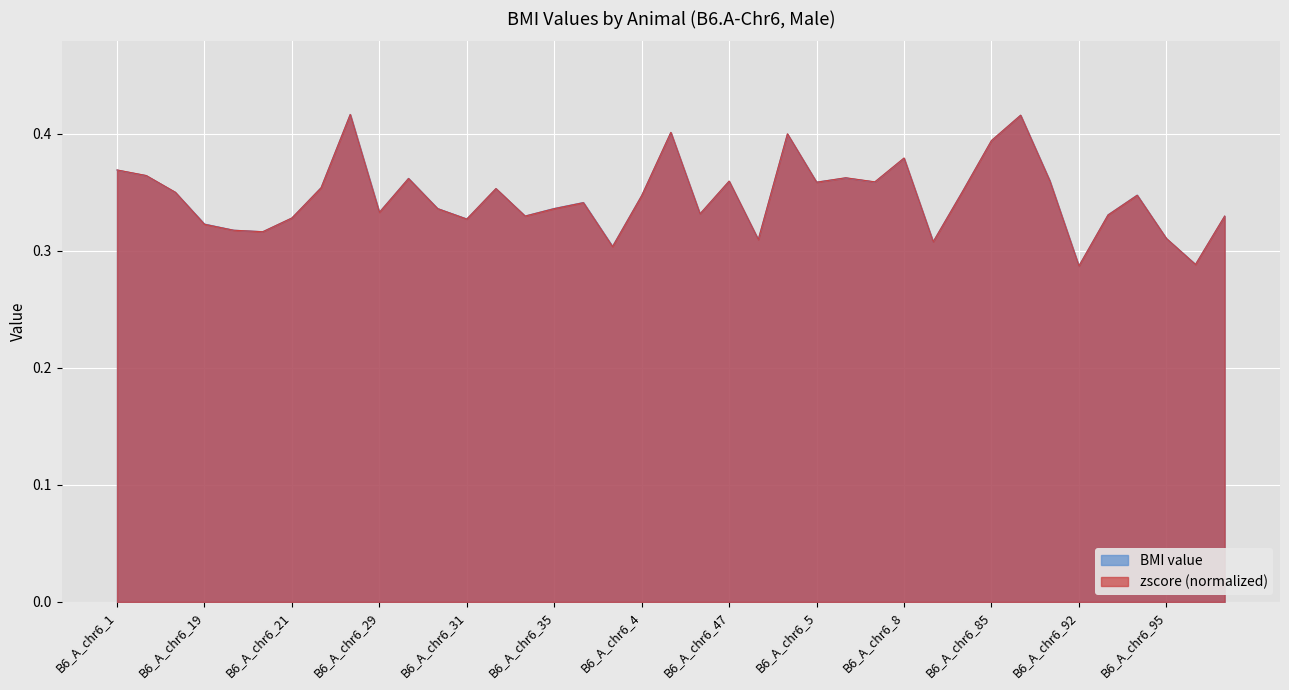

True or false: BMI value has more than 1 points higher than both neighbors.

True